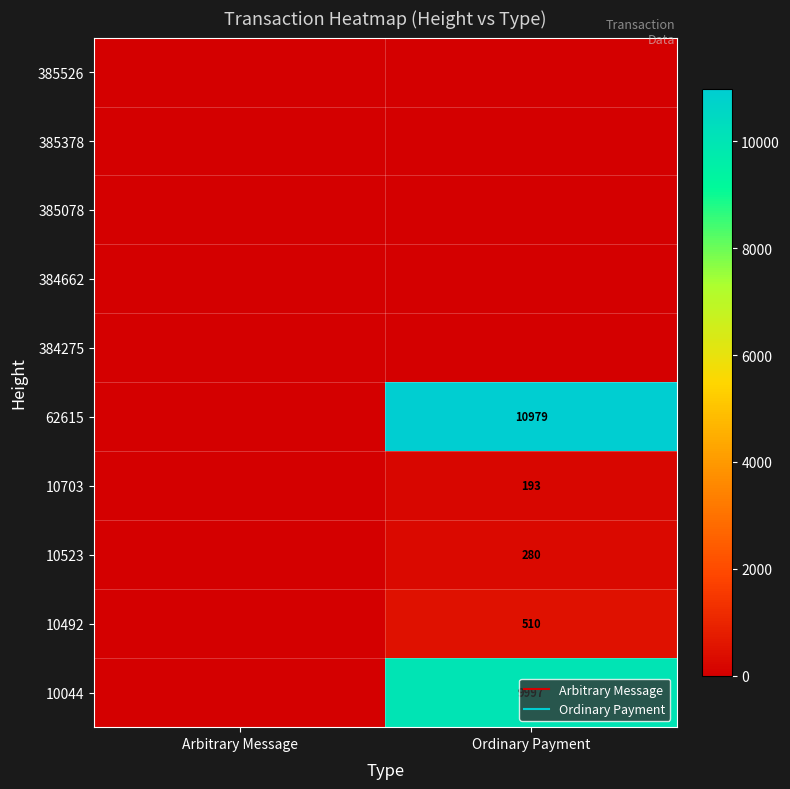

List the labels in order of 384662 value, largest first.

Arbitrary Message, Ordinary Payment